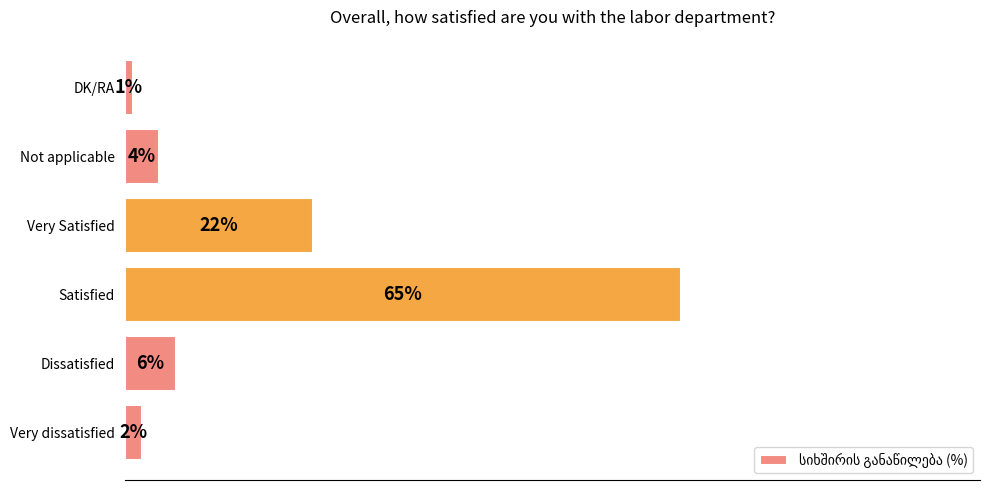

List the labels in order of value, largest first.

Satisfied, Very Satisfied, Dissatisfied, Not applicable, Very dissatisfied, DK/RA